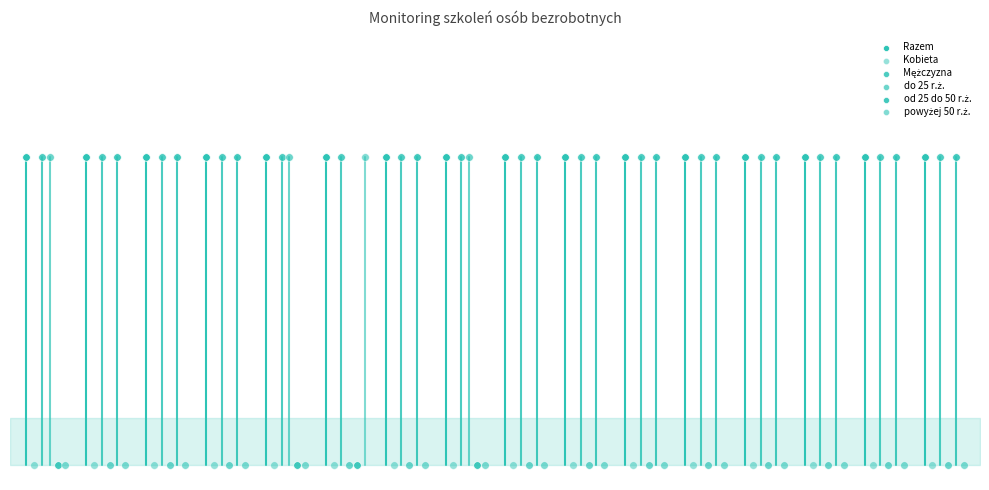

Which series has the largest Y range (max minus min)?

do 25 r.ż.